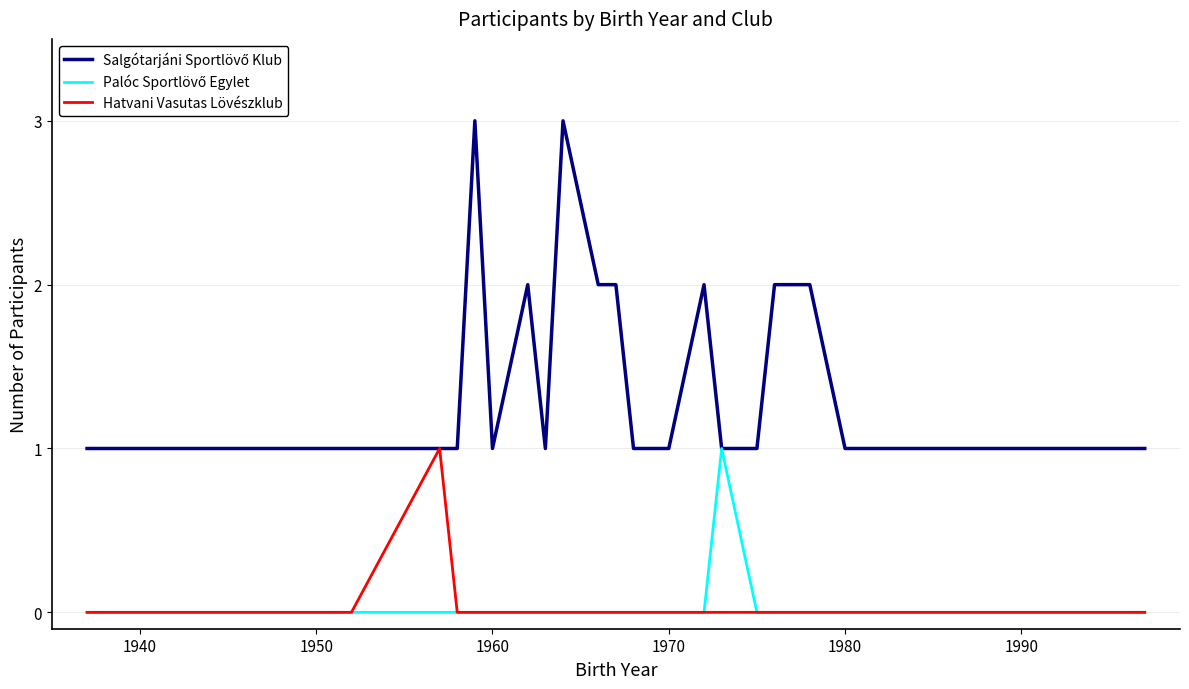

What is the maximum value shown in the chart?

3